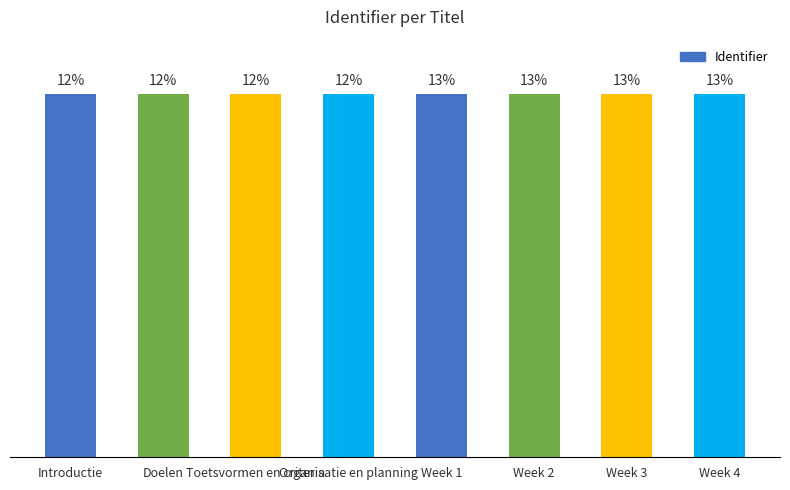

Are the bars horizontal?

No